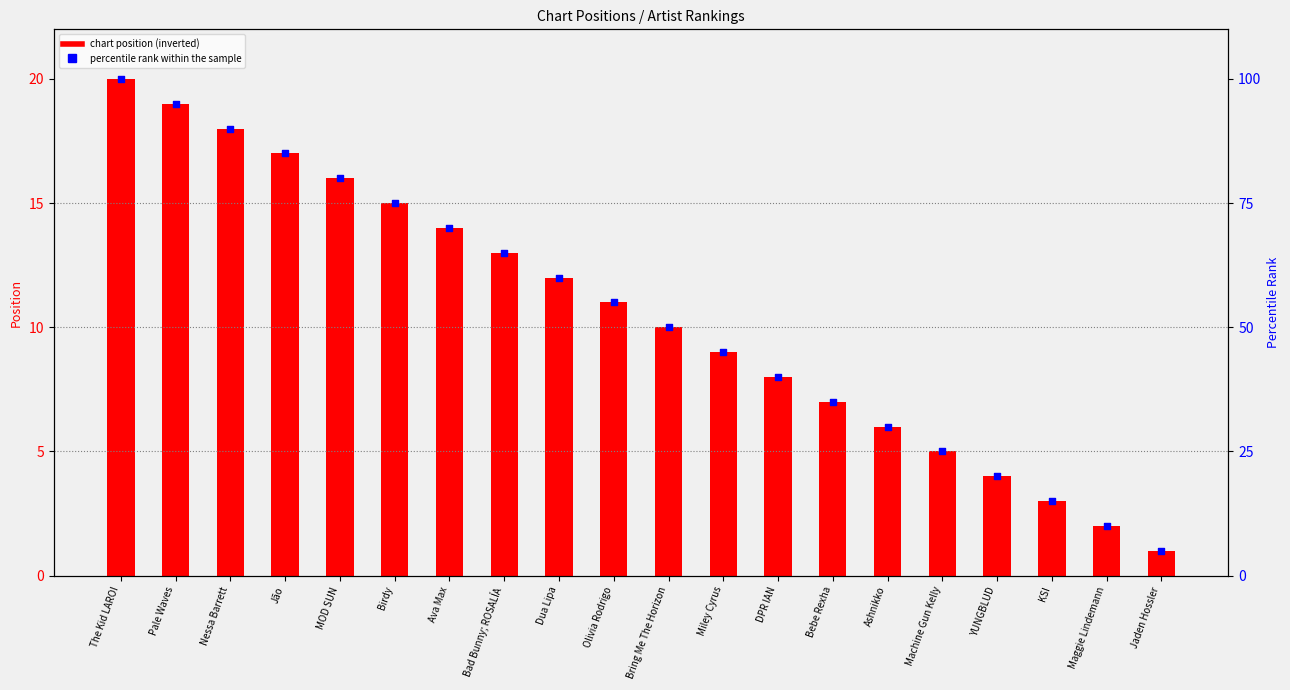

Which series has the largest total across all categories?

percentile rank within the sample